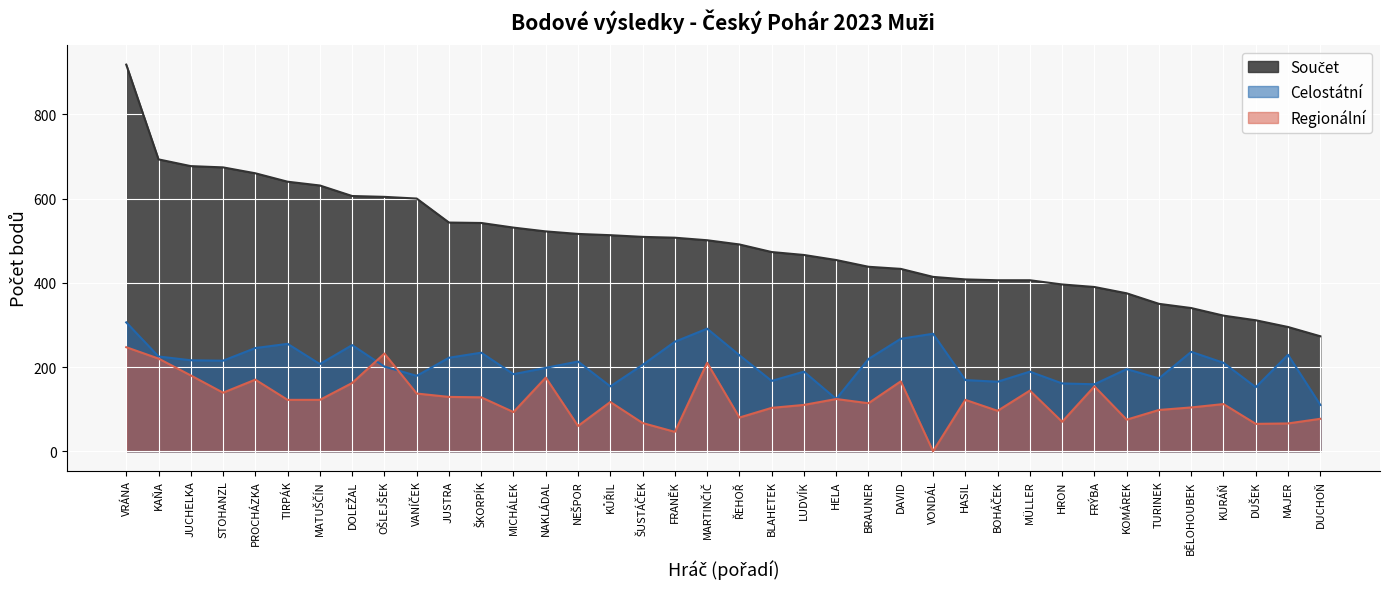

How many values in the Součet series are below 501?

19